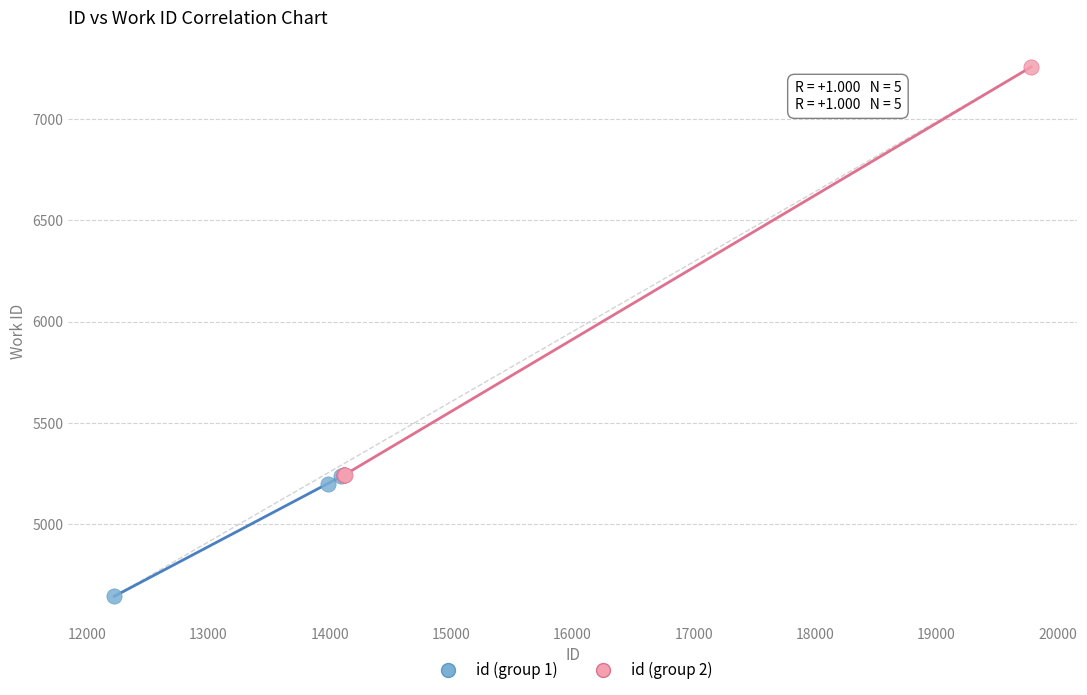

Which series has the widest spread of Y values?

id (group 2)